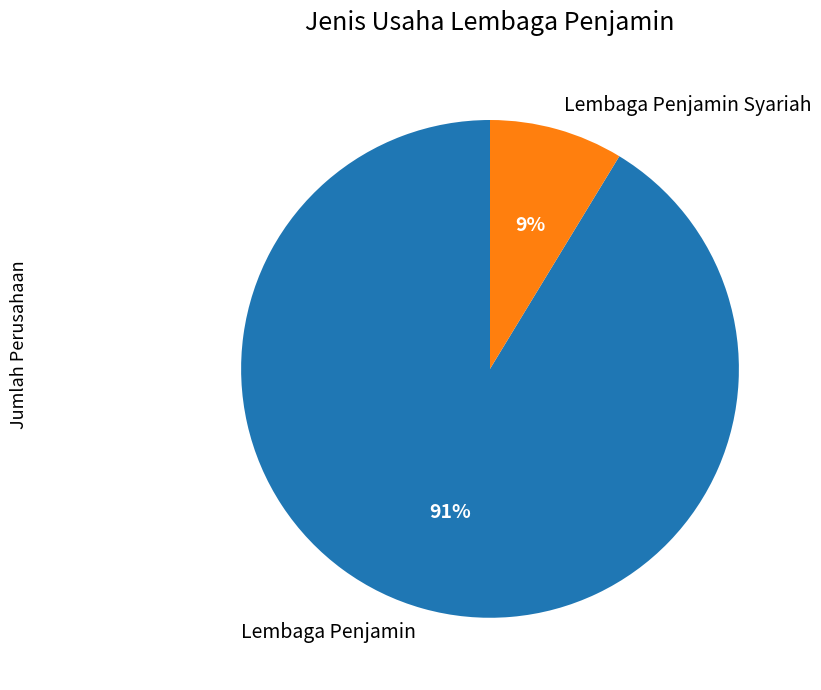

Does any single category account for the majority?

Yes